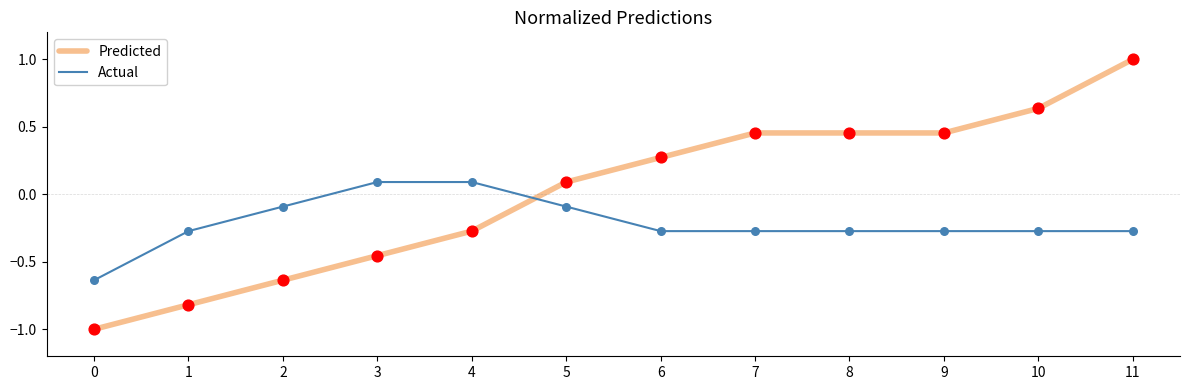

Which series changed the most between 0 and 8?

Predicted